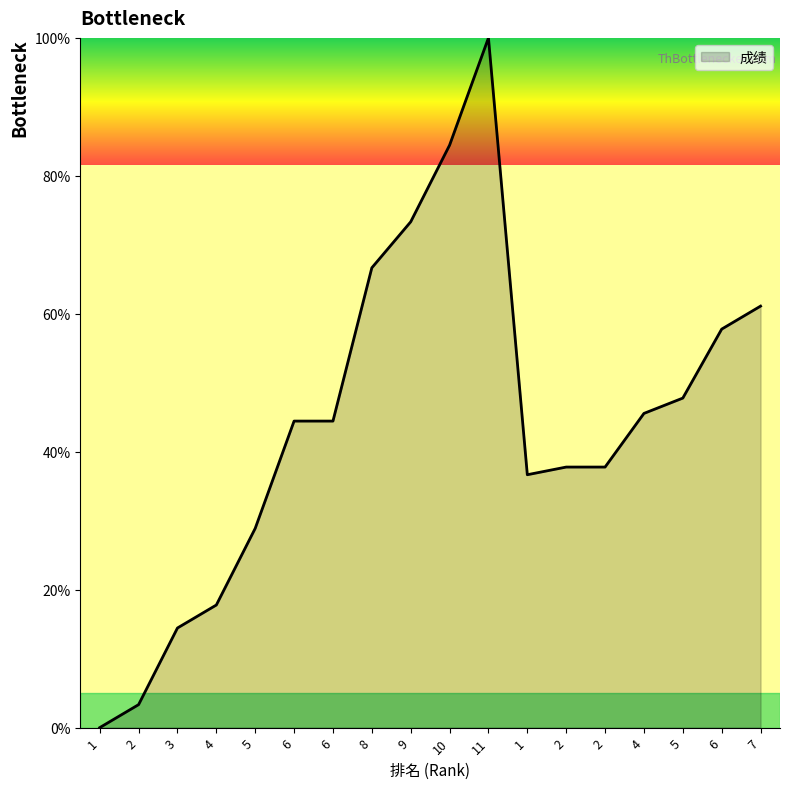

How many interior local valleys (lower than both neighbors) does the data have?

1